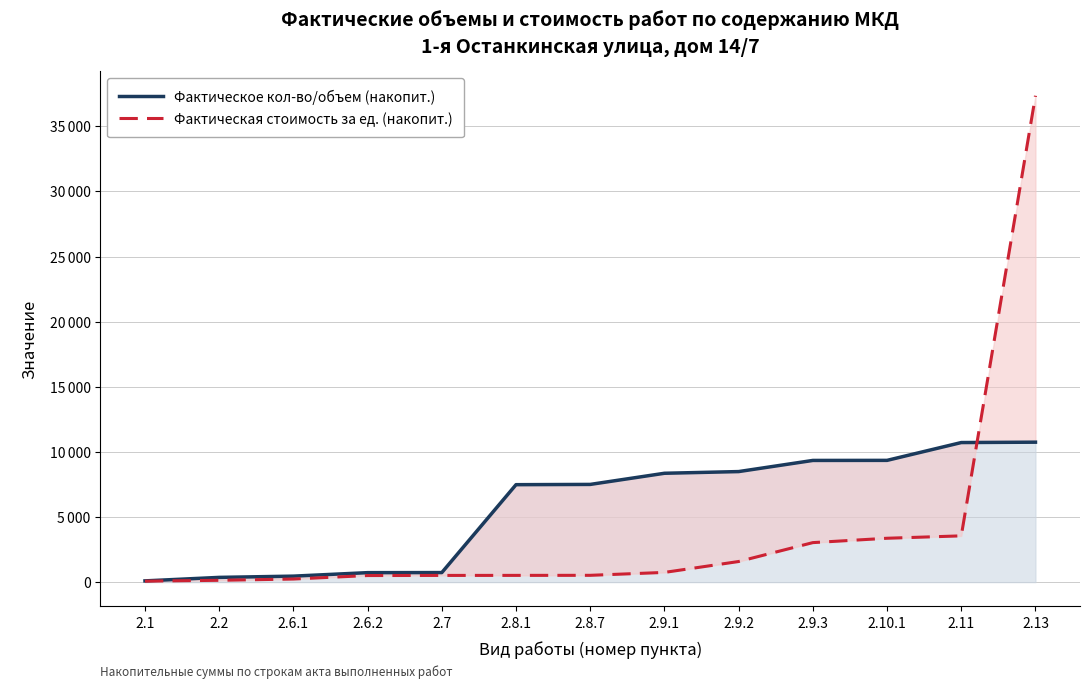

True or false: Фактическое кол-во/объем (накопит.) and Фактическая стоимость за ед. (накопит.) cross at least once.

True